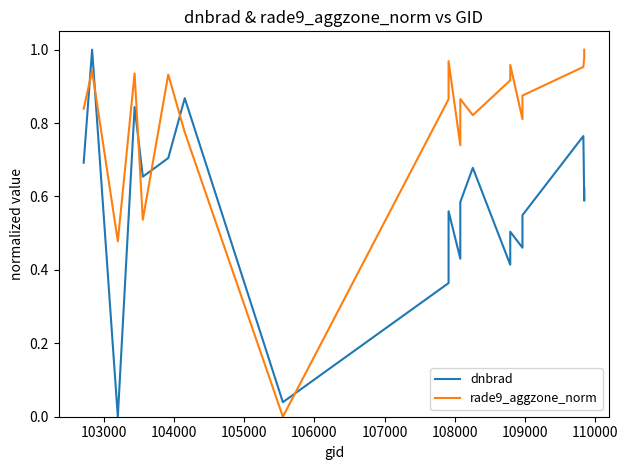

How many times do rade9_aggzone_norm and dnbrad cross each other?

6